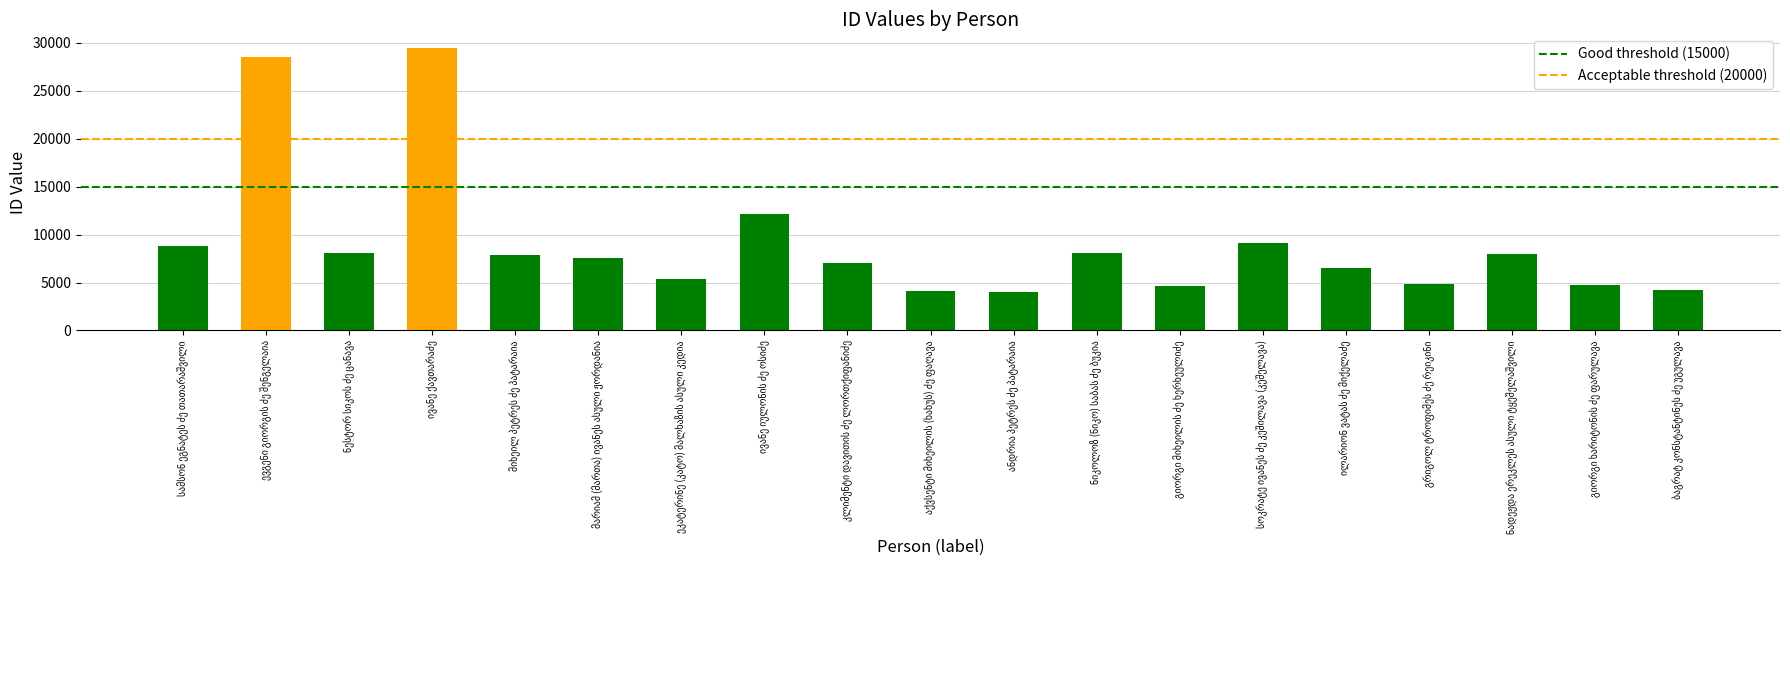

What is the sum of all values?

173063